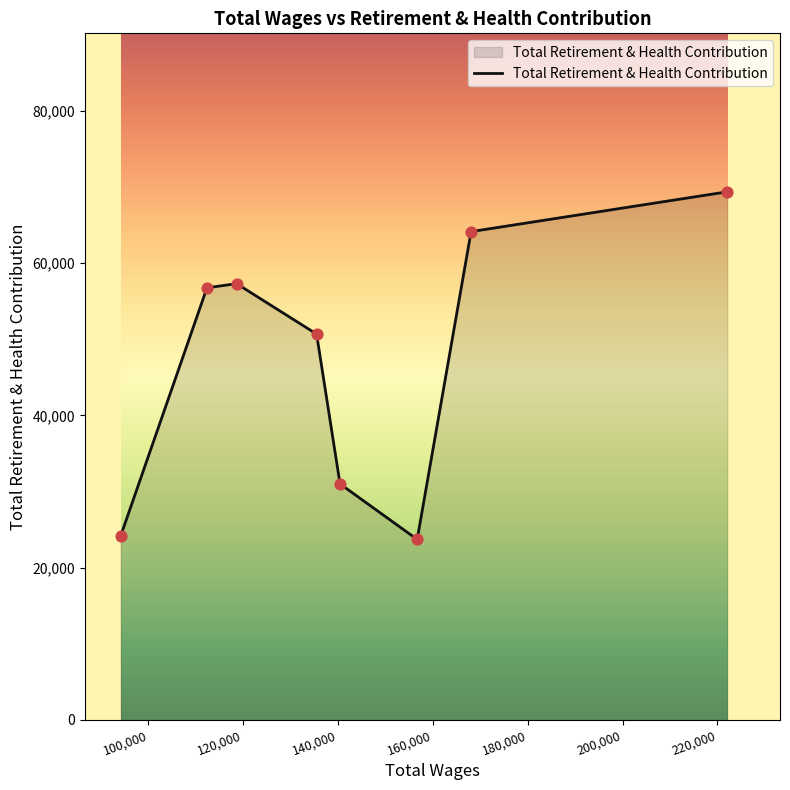

What is the difference between the maximum and minimum values?

45662